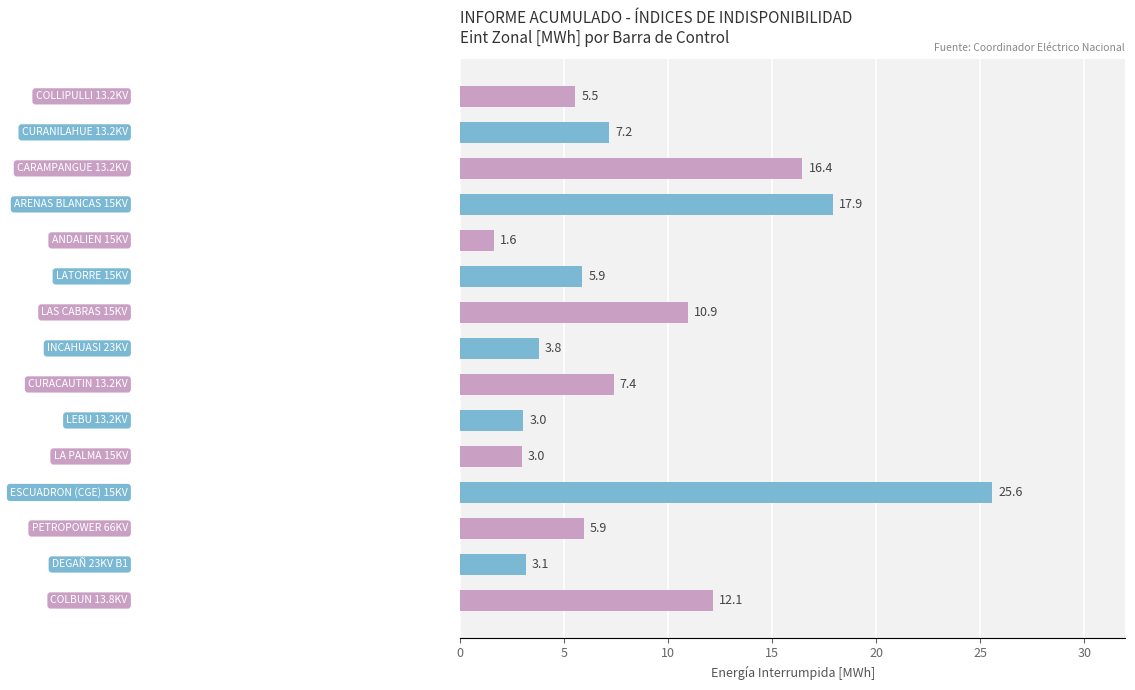

What is the smallest value displayed?

1.6